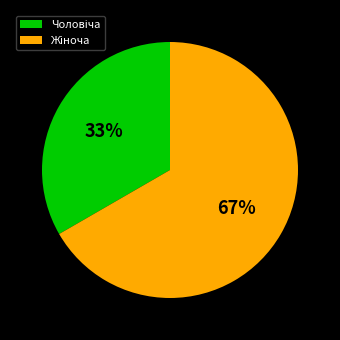

How many segments does this pie chart have?

2